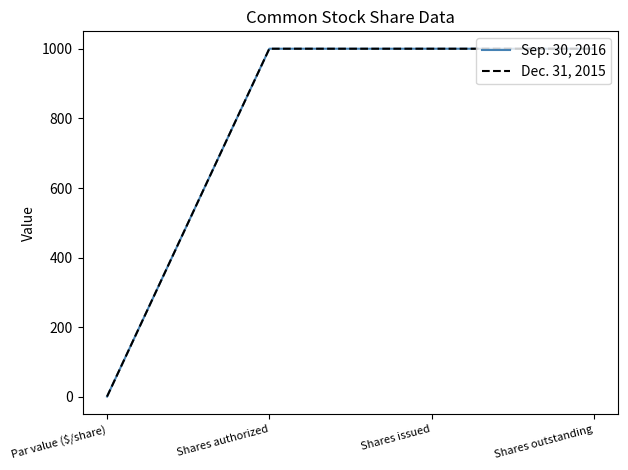

The value of Dec. 31, 2015 at Shares issued is 269. True or false?

False